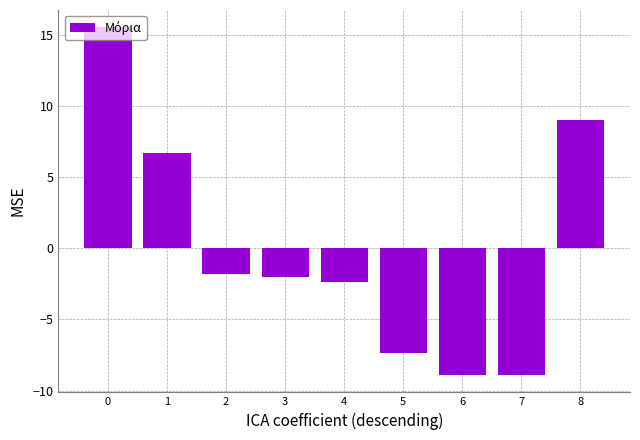

Count the number of data series in this chart.

1